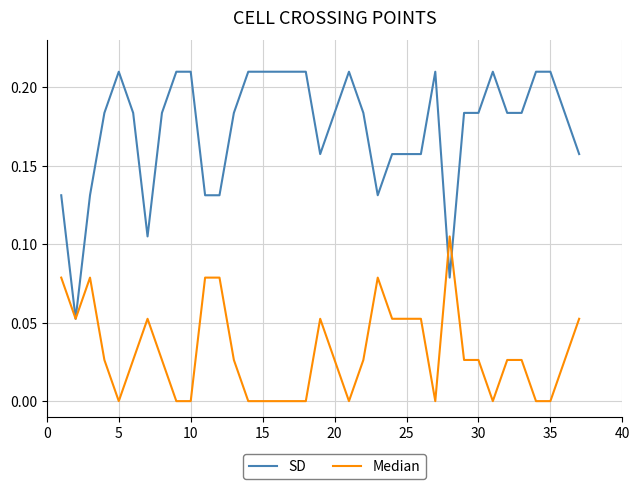

Which series has the widest spread of values?

SD